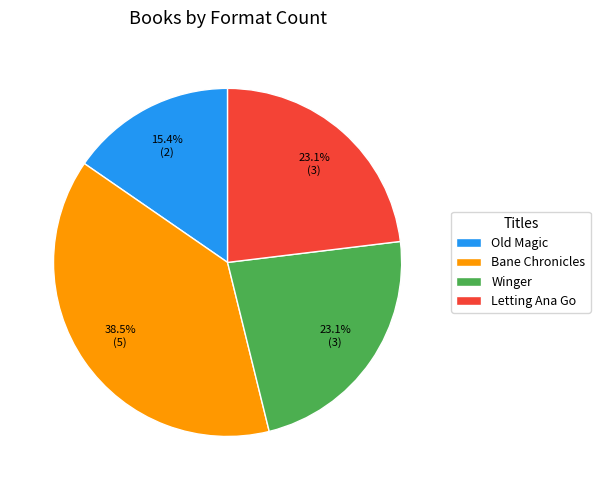

Which has a higher value, Bane Chronicles or Old Magic?

Bane Chronicles